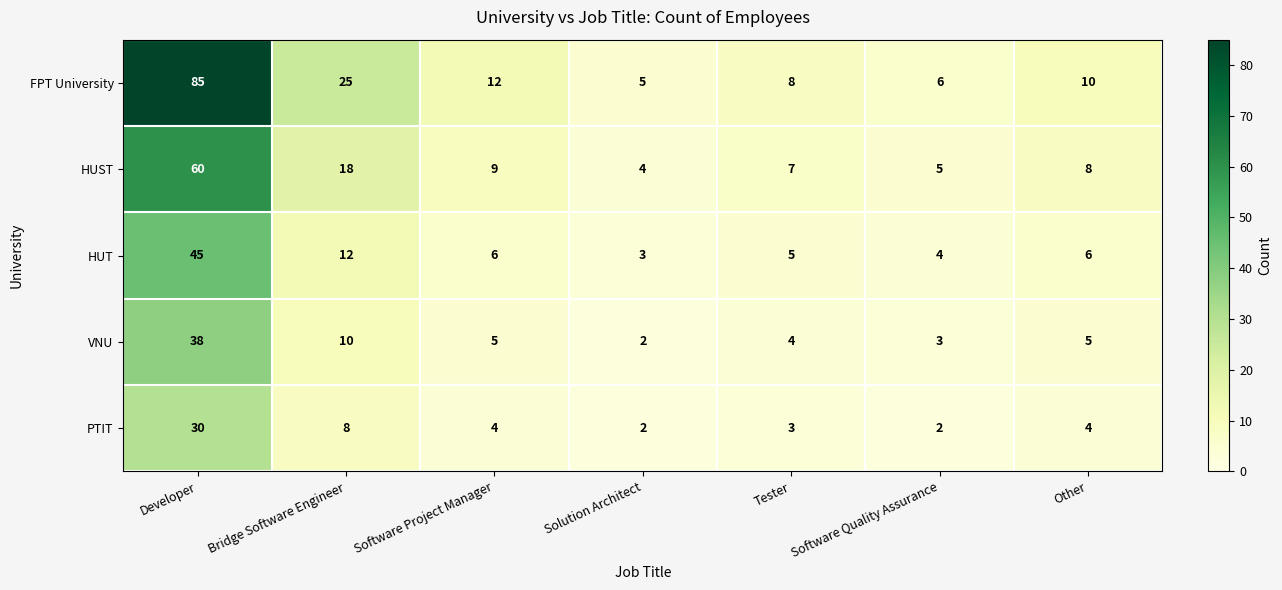

Rank the series by their maximum value, from lowest to highest.

PTIT, VNU, HUT, HUST, FPT University